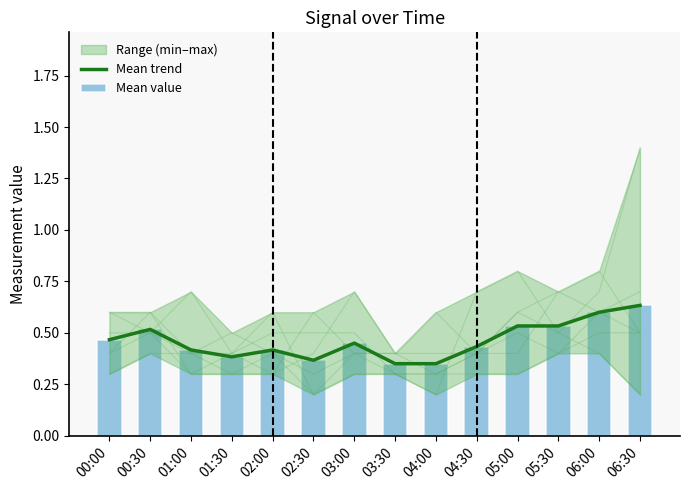

What is the value of the 4th bar from the left?

0.4